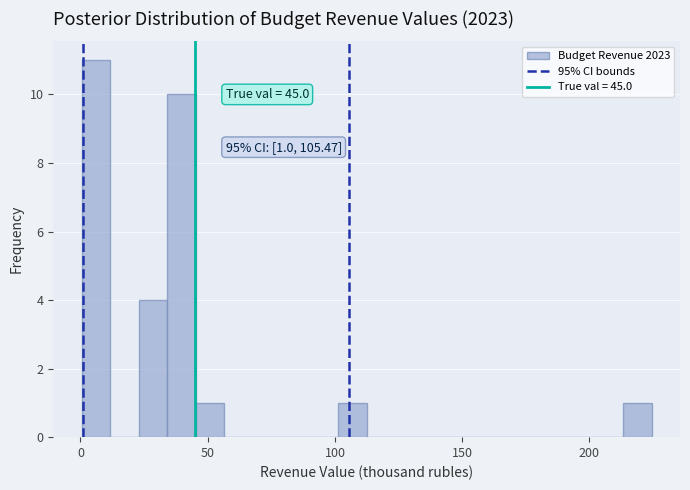

Read against the x-axis, roughly where is the centre of the tallest bar?

5